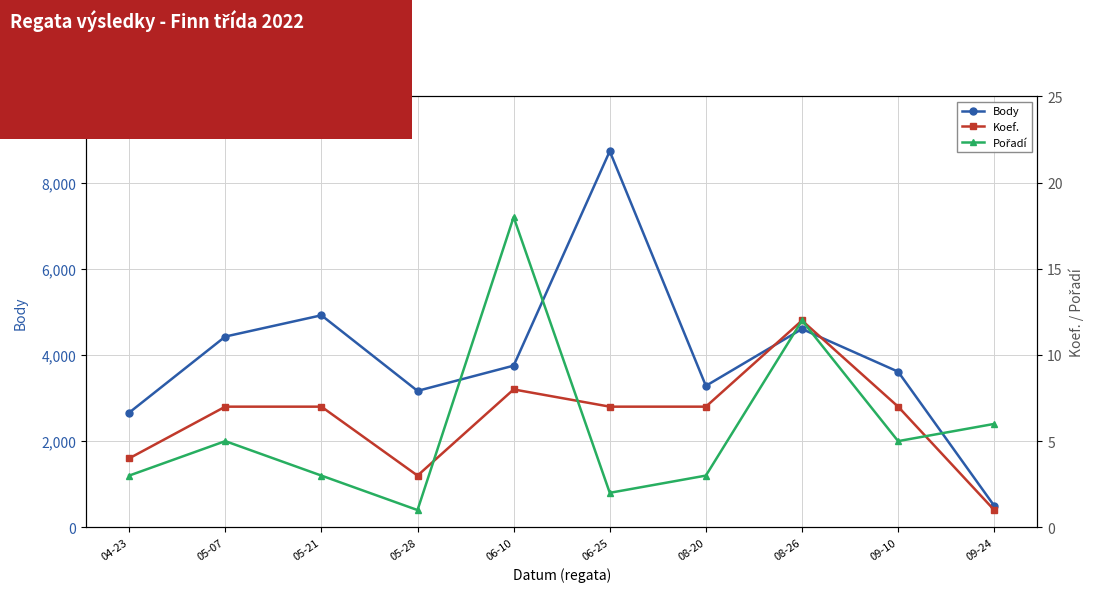

Is it true that Pořadí equals 12 at 08-26?

True